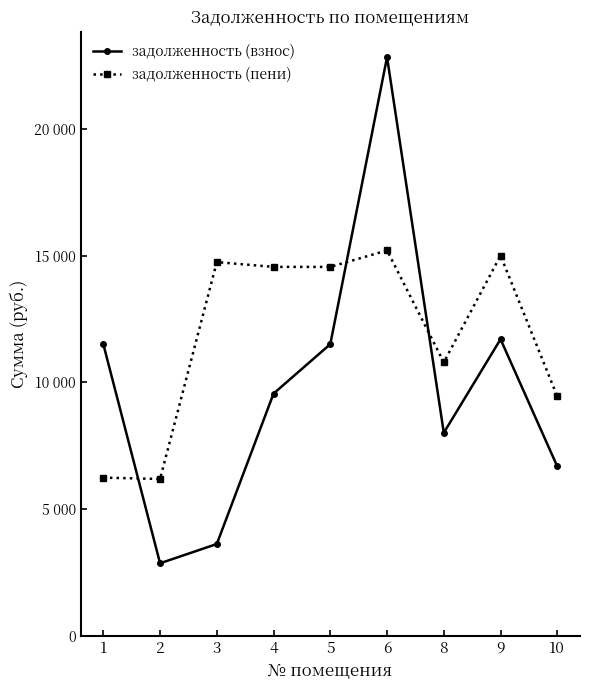

What is the difference between the highest and lowest values at 4?

4999.9